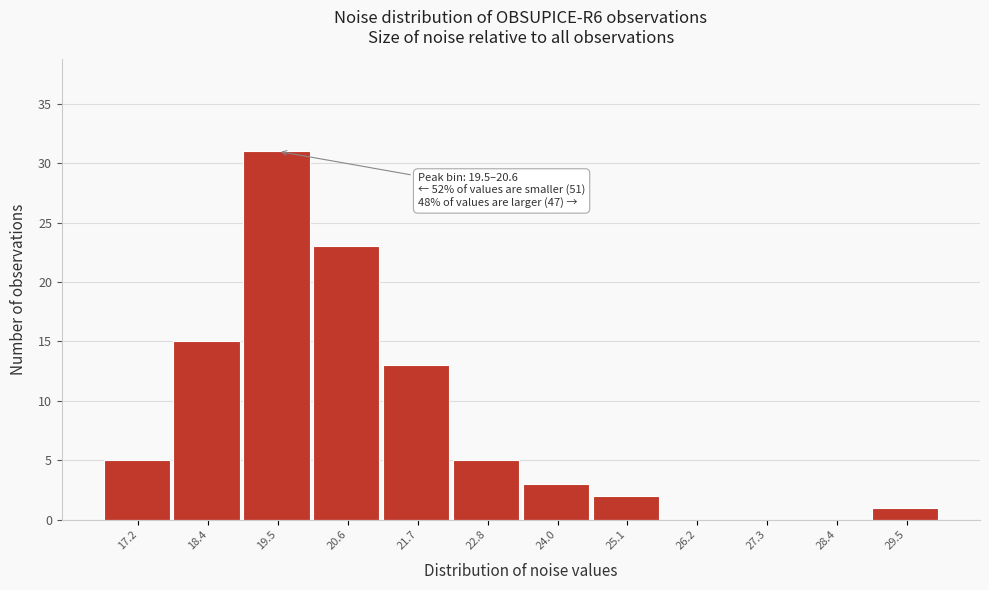

Reading left to right, list all the values displayed in this chart.

17.2=5	18.4=15	19.5=31	20.6=23	21.7=13	22.8=5	24.0=3	25.1=2	26.2=0	27.3=0	28.4=0	29.5=1